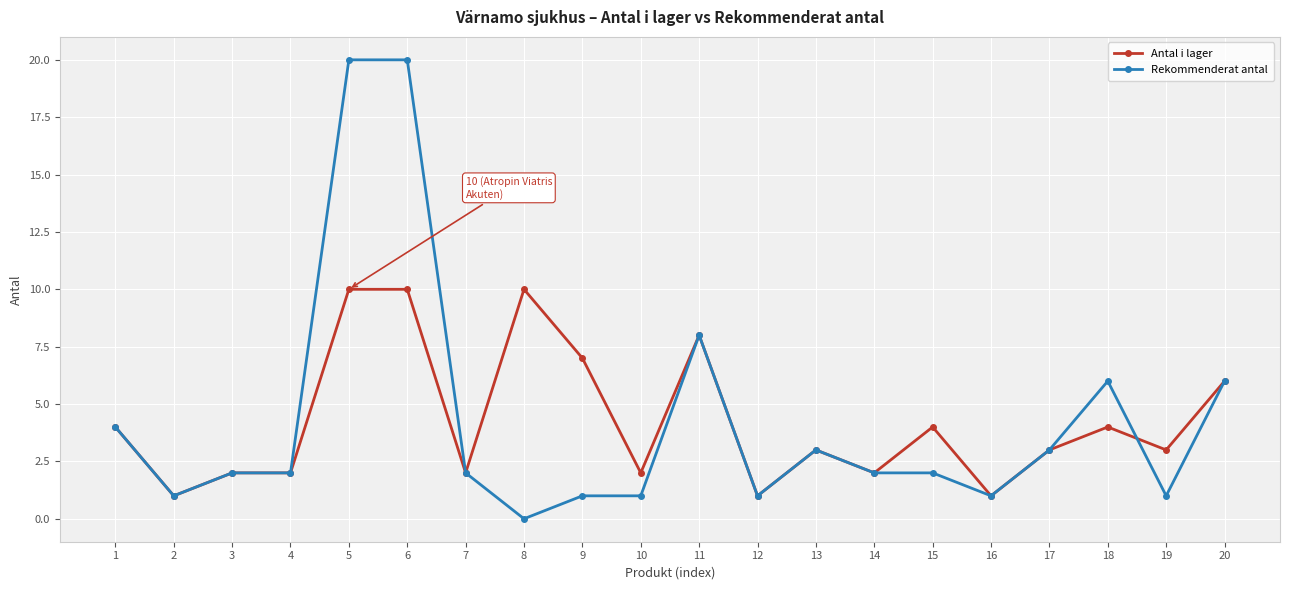

Is the value of Antal i lager at 3 greater than the value of Rekommenderat antal at 20?

No